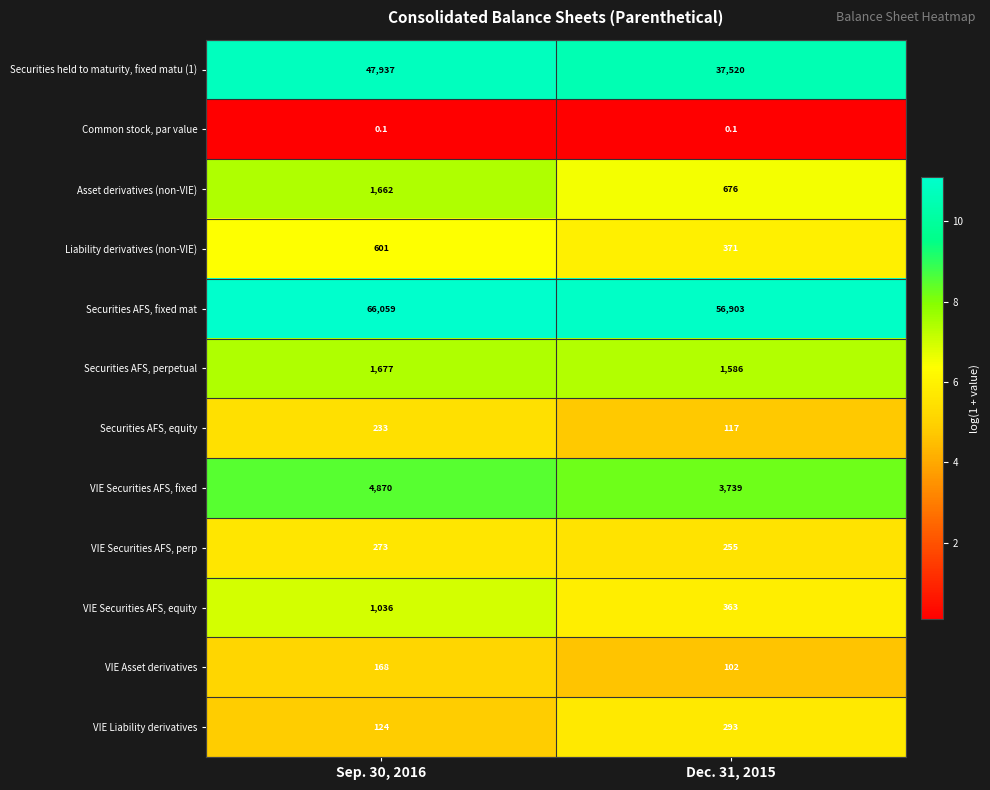

At Sep. 30, 2016, list the series in order from smallest to largest.

Common stock, par value, VIE Liability derivatives, VIE Asset derivatives, Securities AFS, equity, VIE Securities AFS, perp, Liability derivatives (non-VIE), VIE Securities AFS, equity, Asset derivatives (non-VIE), Securities AFS, perpetual, VIE Securities AFS, fixed, Securities held to maturity, fixed matu (1), Securities AFS, fixed mat